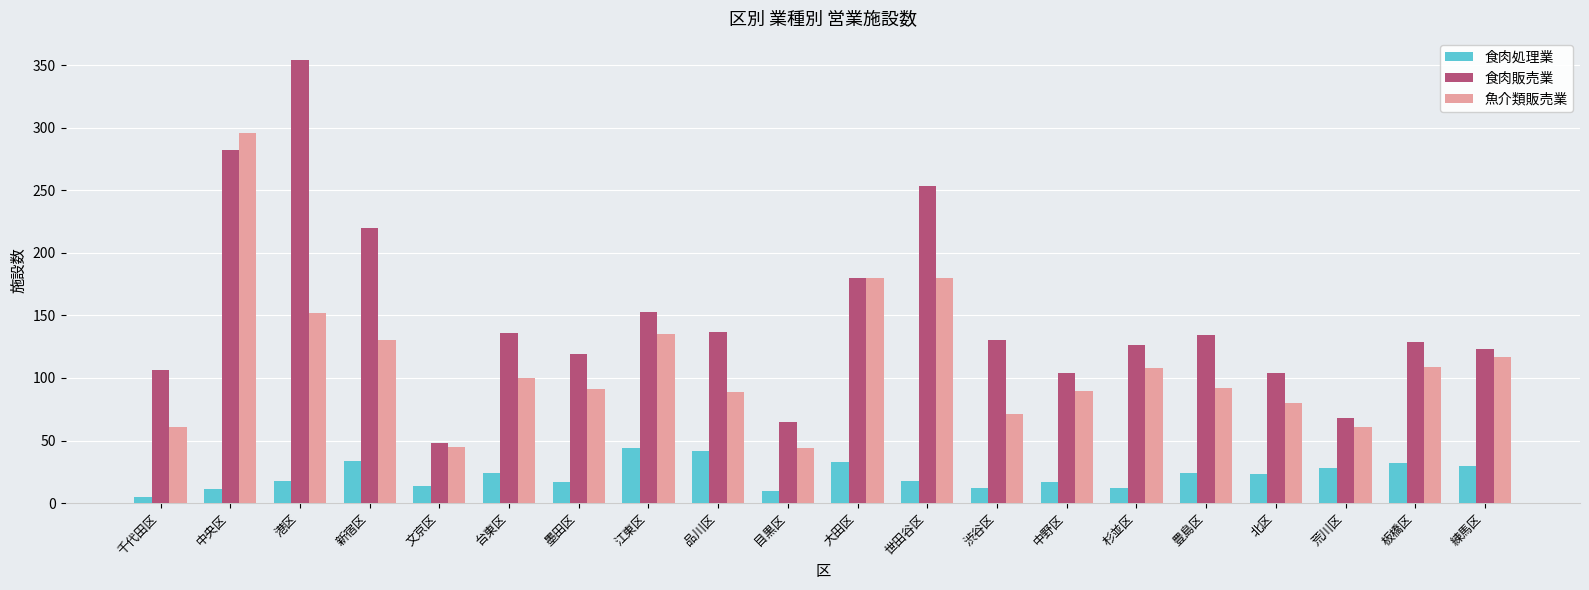

List the series in order of their overall mean, highest first.

食肉販売業, 魚介類販売業, 食肉処理業